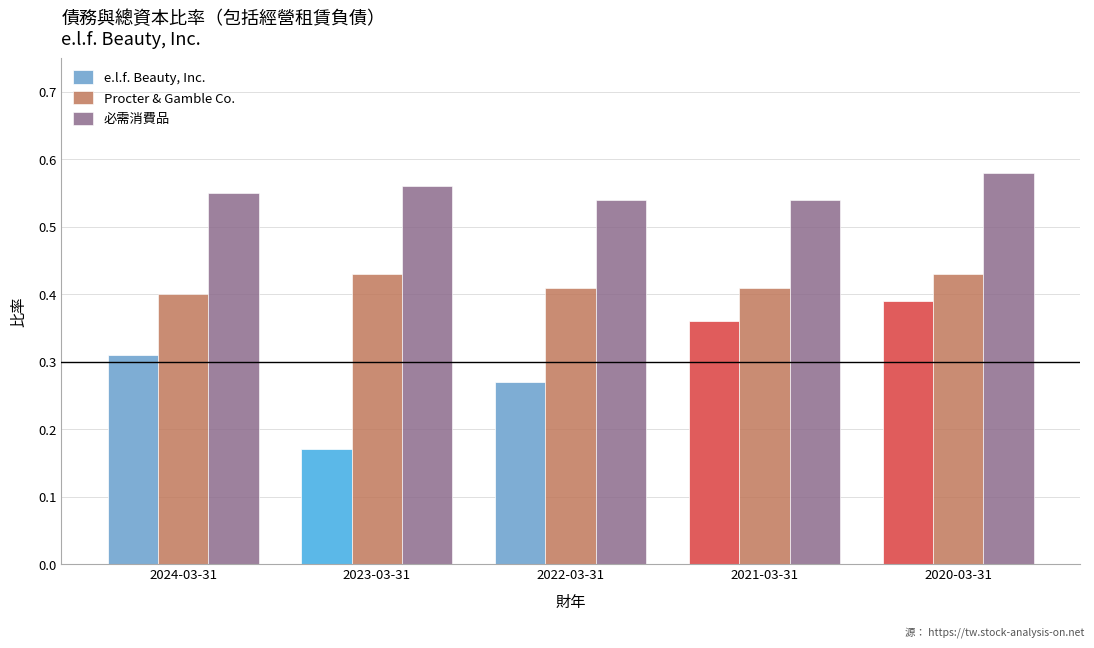

What is the sum of all e.l.f. Beauty, Inc. values?

1.5